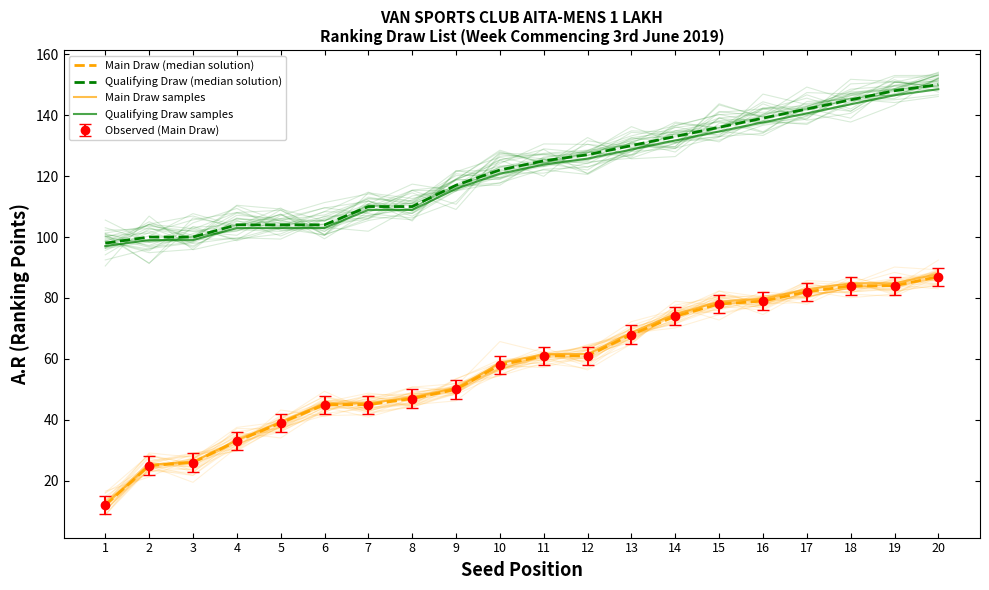

True or false: Qualifying Draw samples and Qualifying Draw (median solution) intersect in this chart.

False